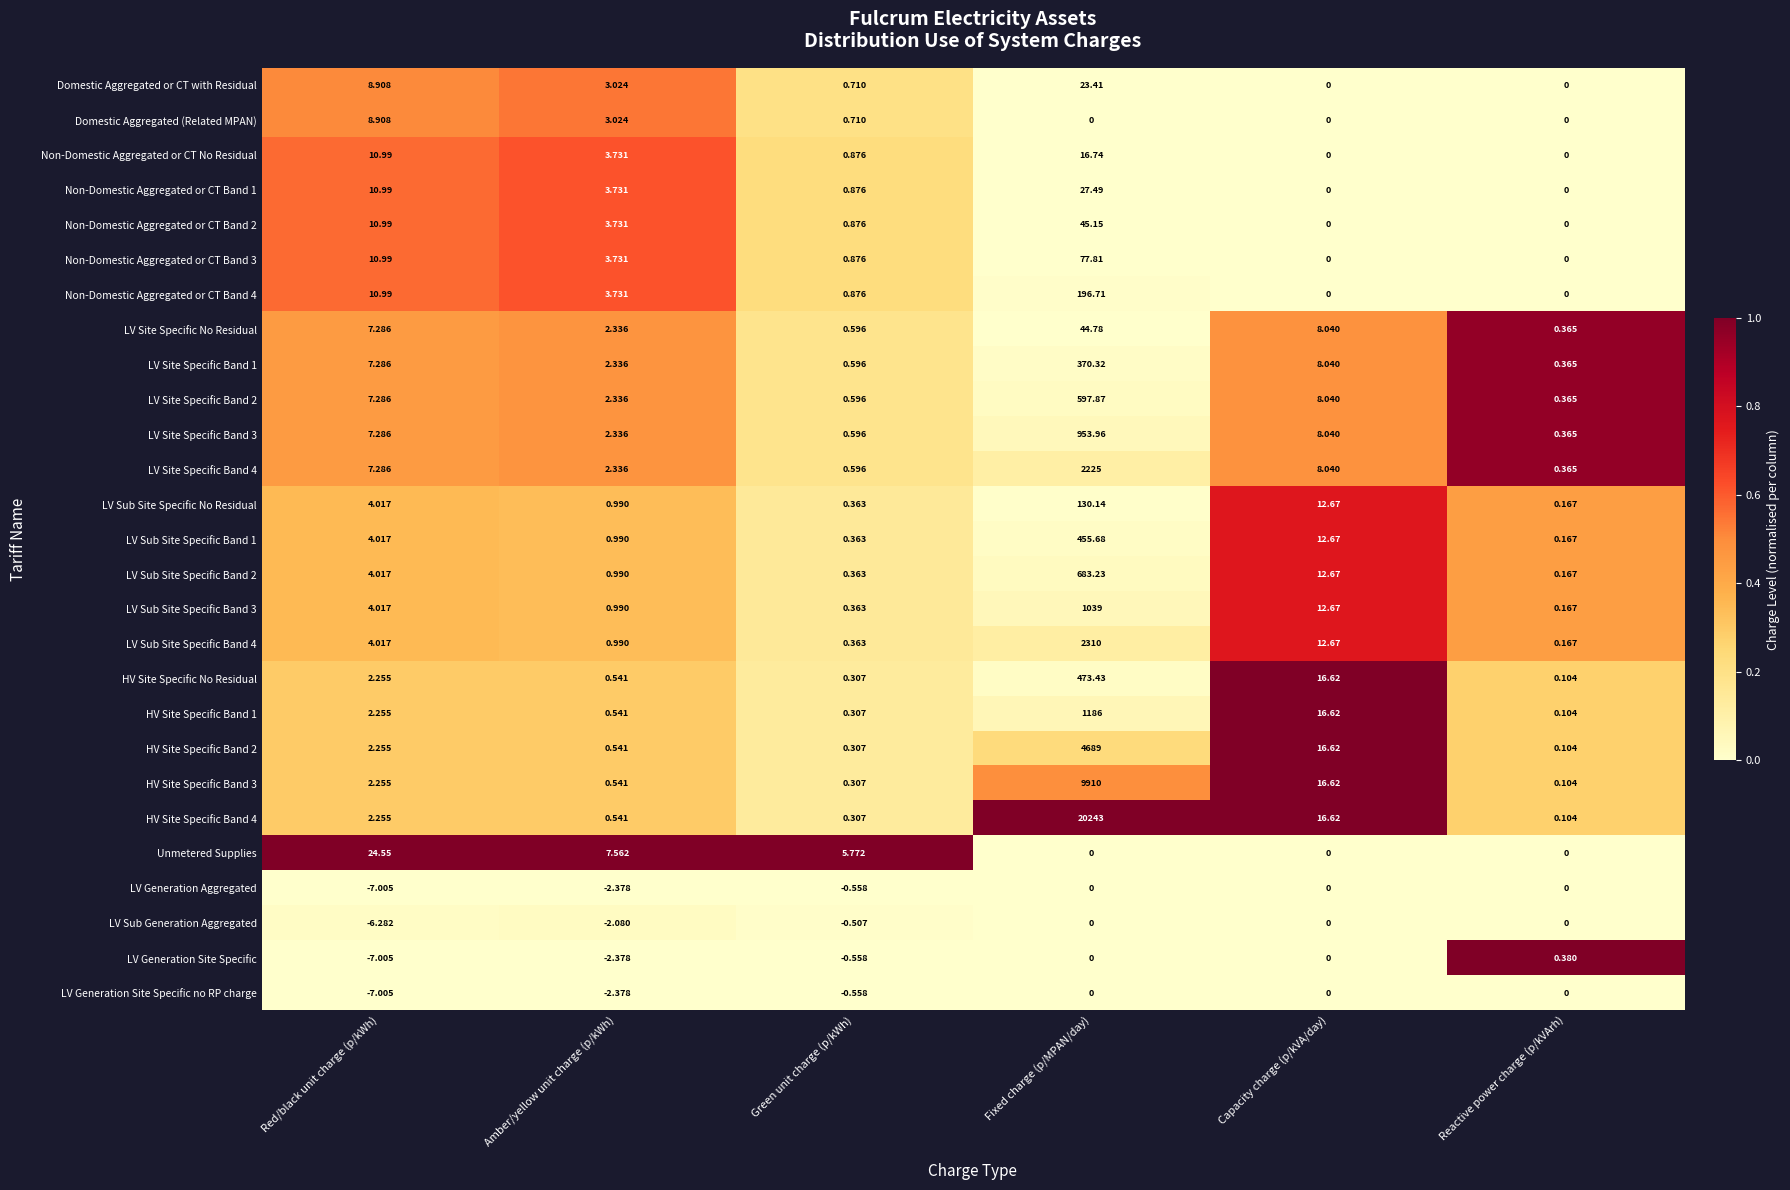

Where is LV Sub Generation Aggregated nearest to the value -3?

Amber/yellow unit charge (p/kWh)